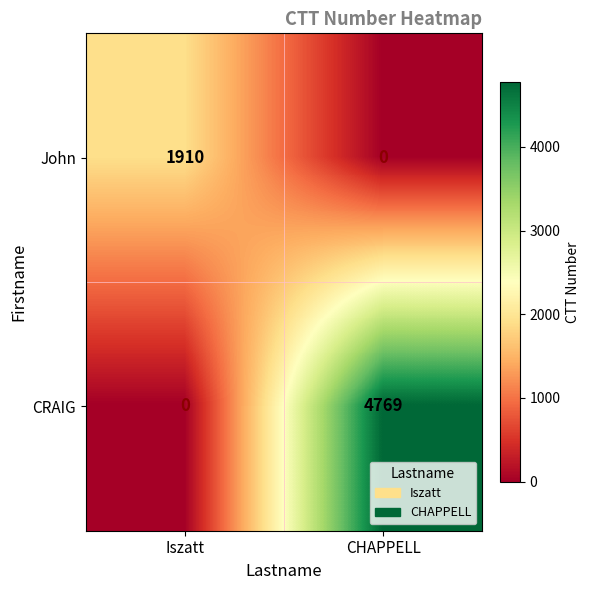

Reading left to right, what are all the values shown in this chart?

John: Iszatt=1910	CHAPPELL=0
CRAIG: Iszatt=0	CHAPPELL=4769